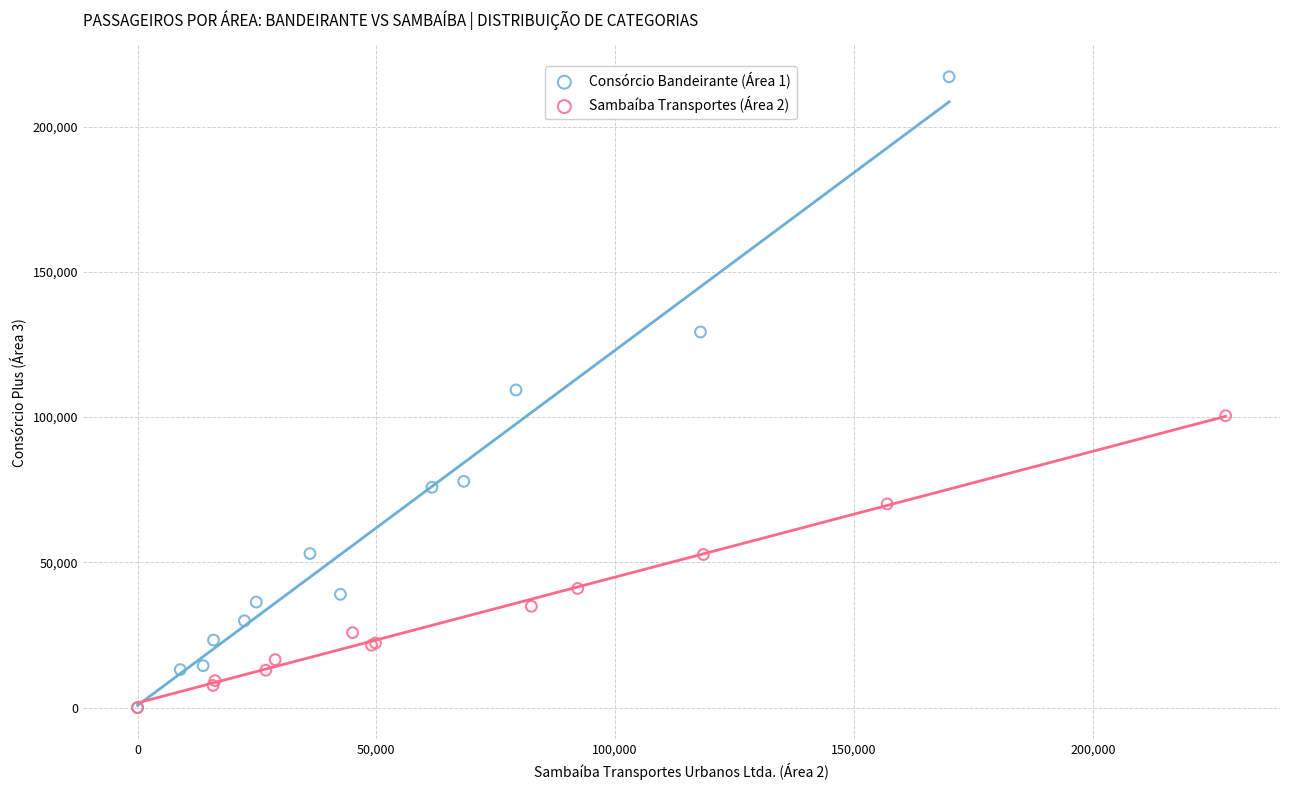

Which series has the widest spread of Y values?

Consórcio Bandeirante (Área 1)